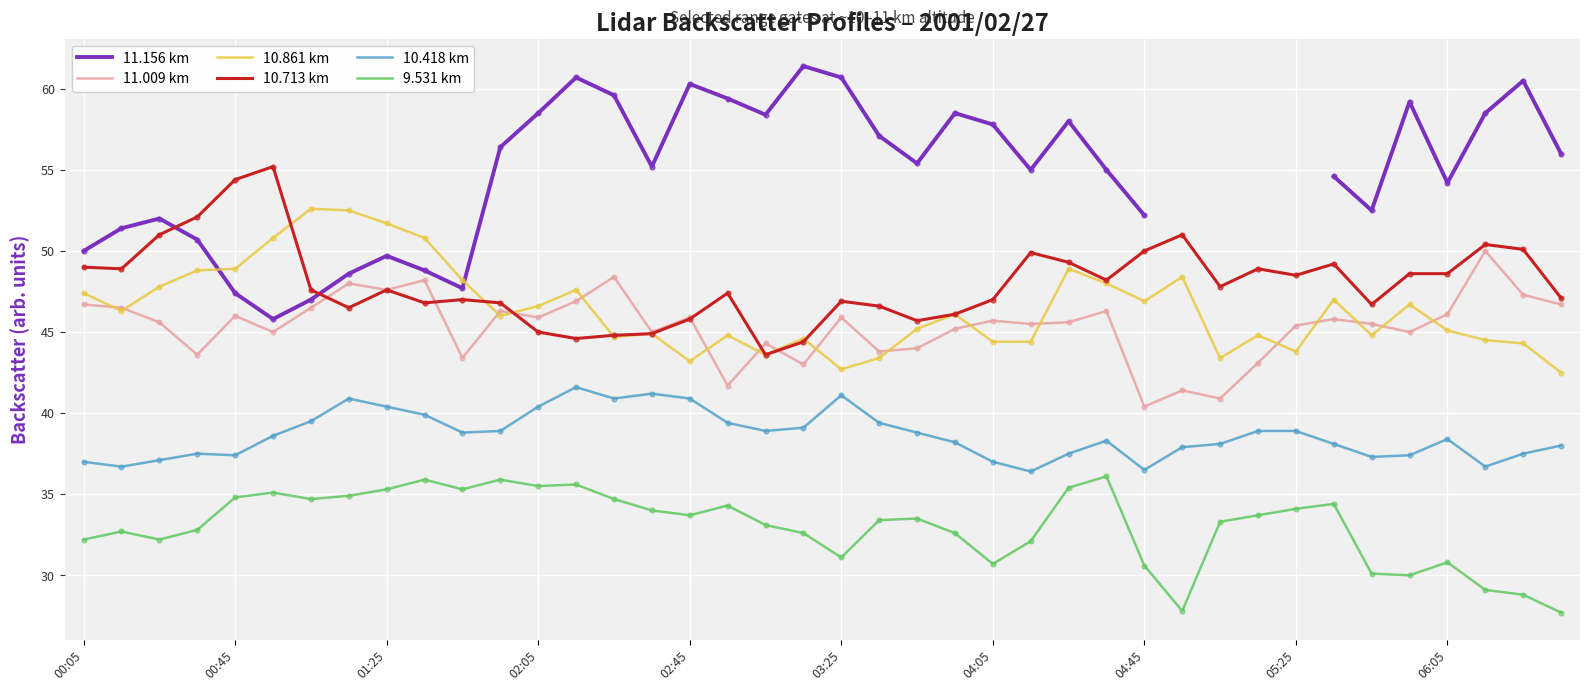

Which series has the widest spread of Y values?

11.156 km